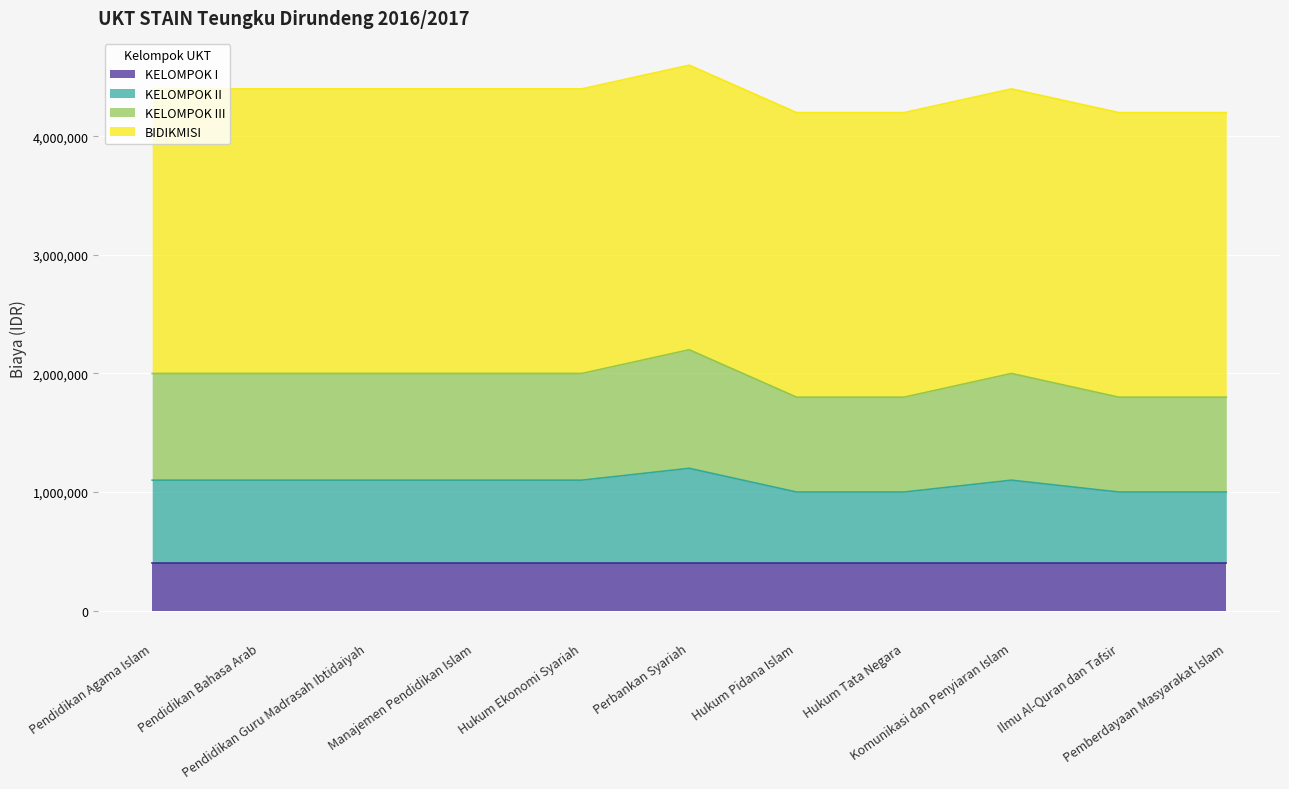

How many lines are shown in the chart?

4